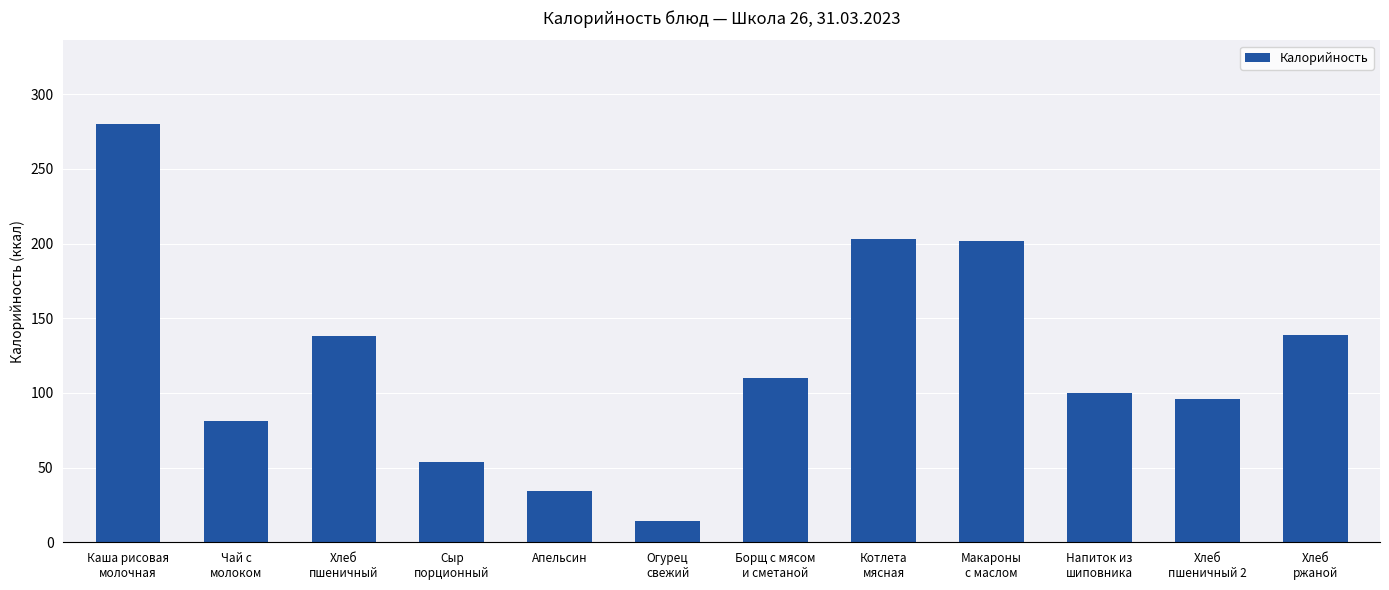

What is the difference between the second highest and second lowest values?

169